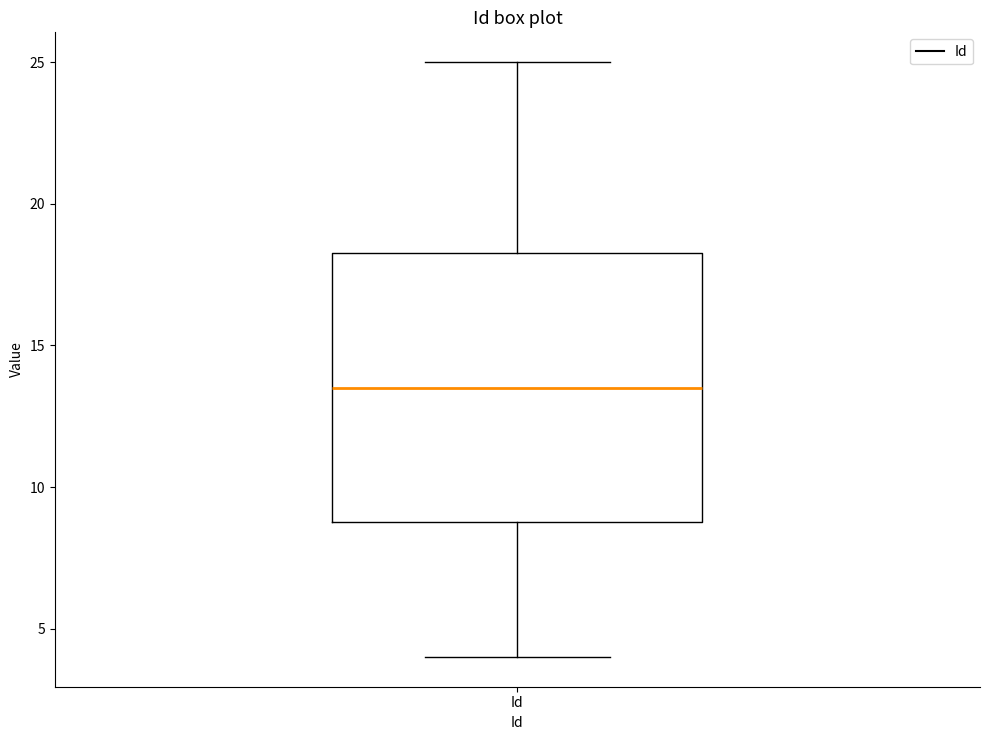

Where does the lower whisker of the box for Id end on the y-axis? The values are not printed on the chart, so give them approximately, as read against the axis.

4.0